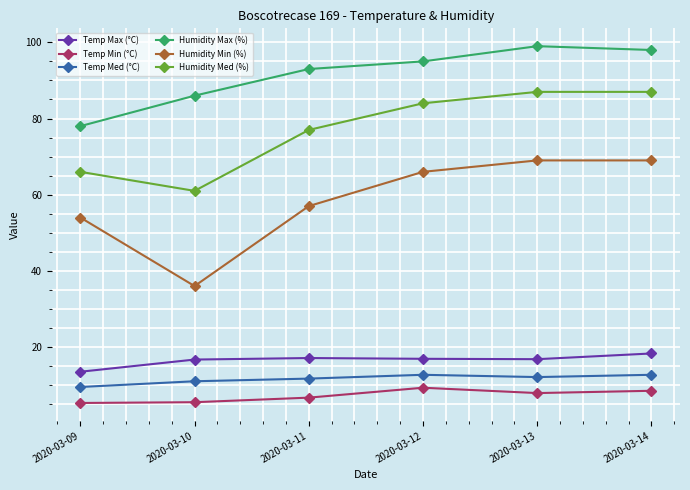

The value of Humidity Min (%) at 2020-03-13 is 32.3. True or false?

False